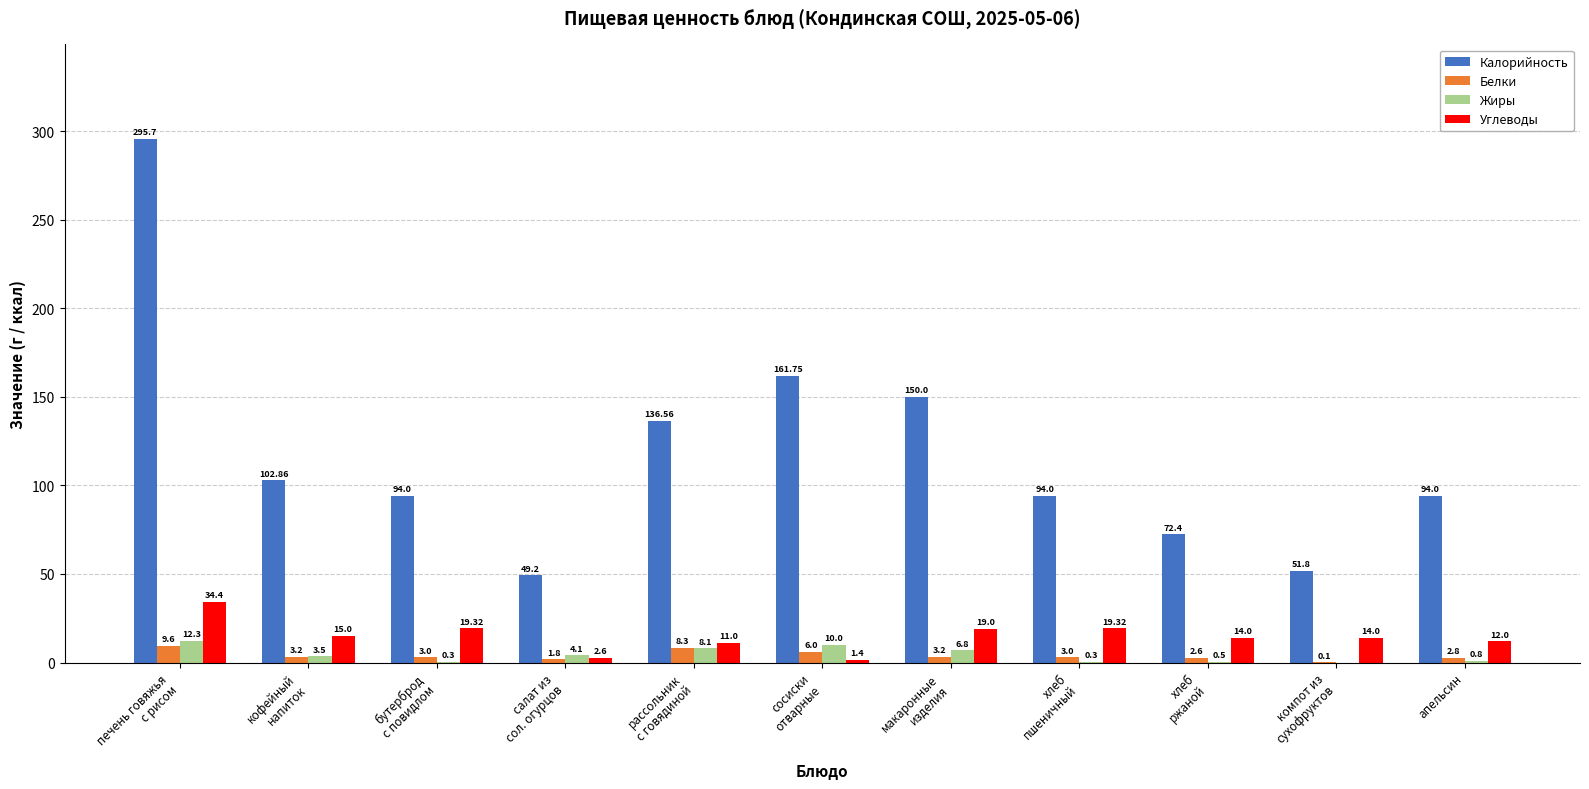

What is the sum of all Углеводы values?

162.0